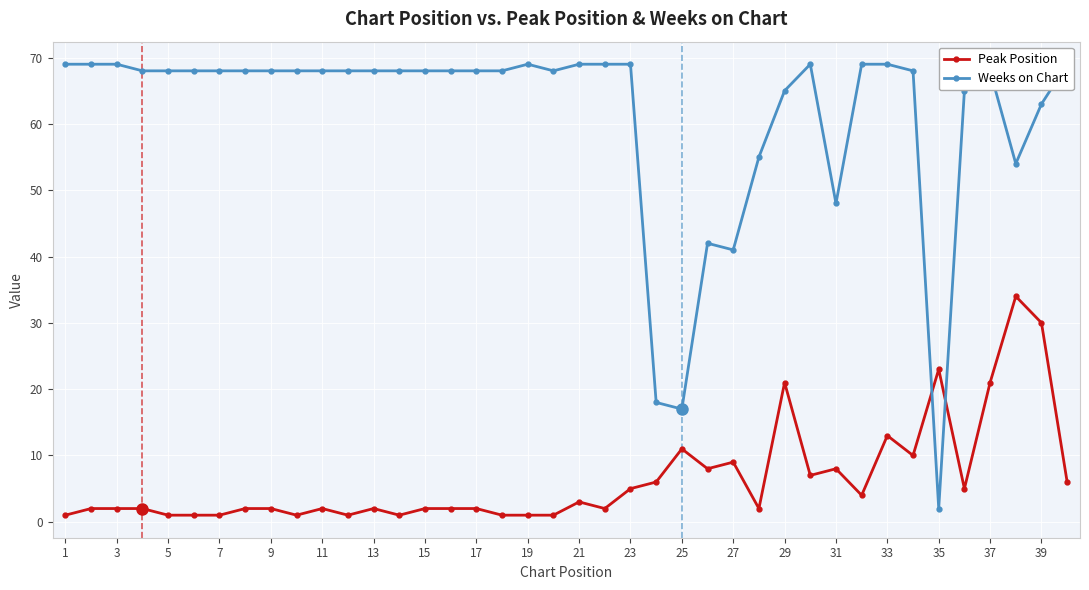

Which series has the widest spread of values?

Weeks on Chart